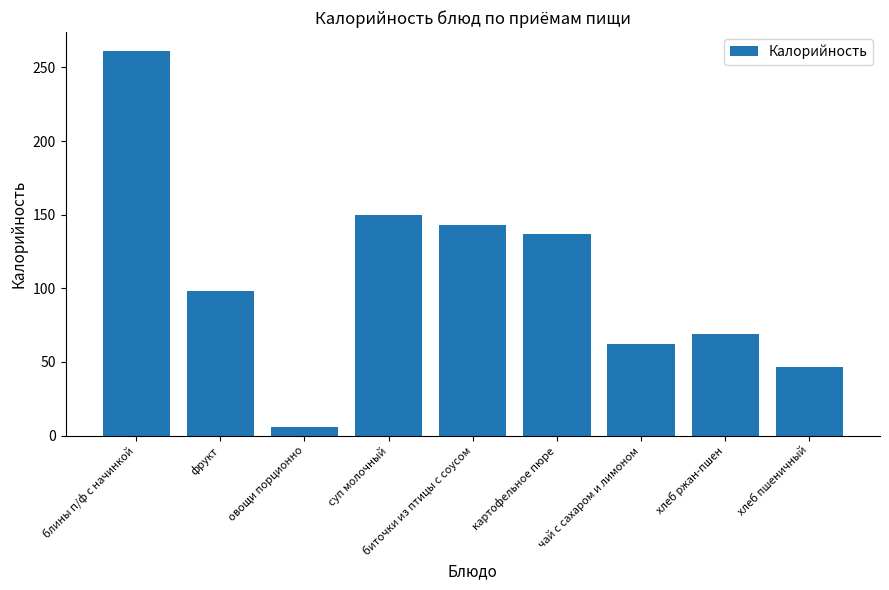

What is the sum of the values at хлеб пшеничный and биточки из птицы с соусом?

189.8